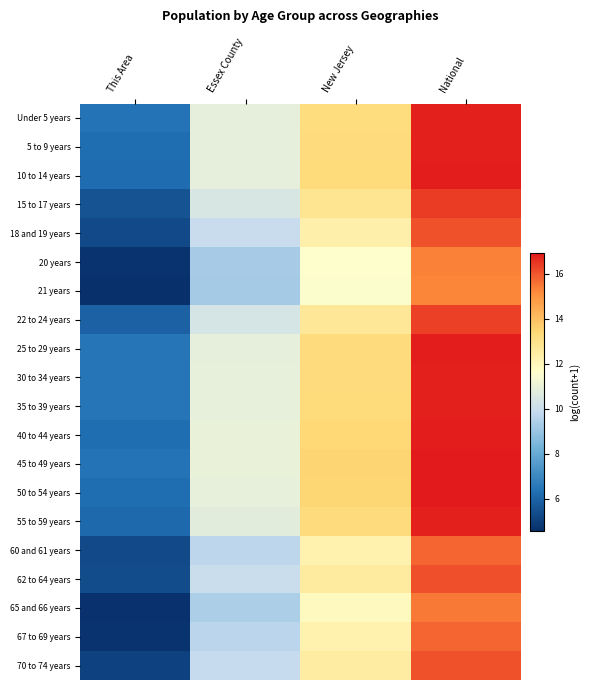

Count the number of categories in the chart.

4